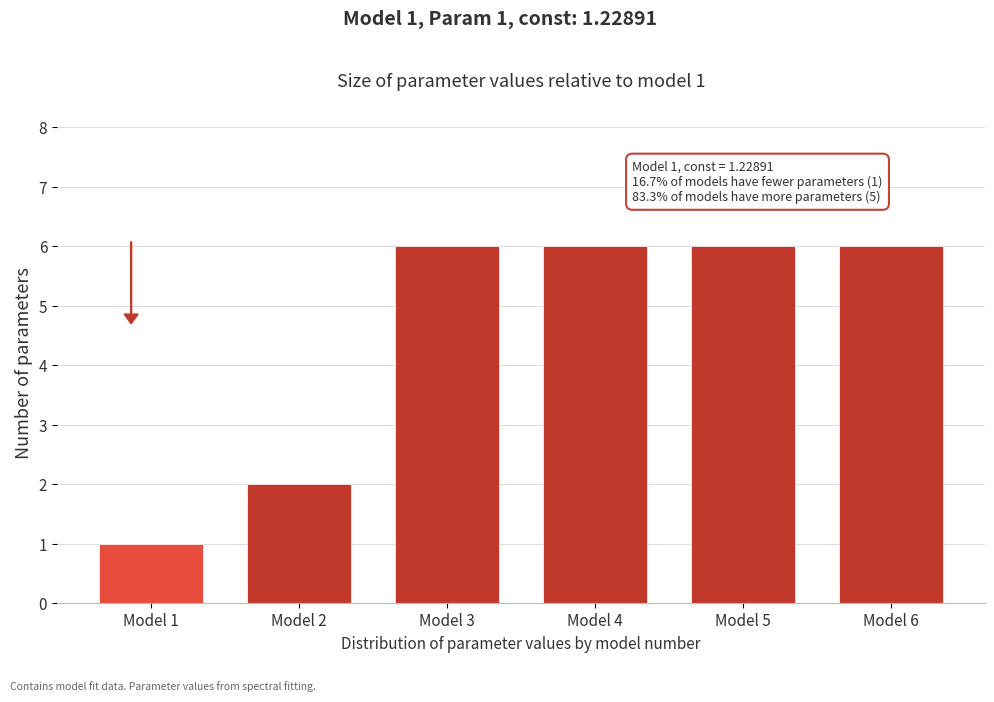

Reading left to right, transcribe all the data shown in this chart.

Model 1=1	Model 2=2	Model 3=6	Model 4=6	Model 5=6	Model 6=6